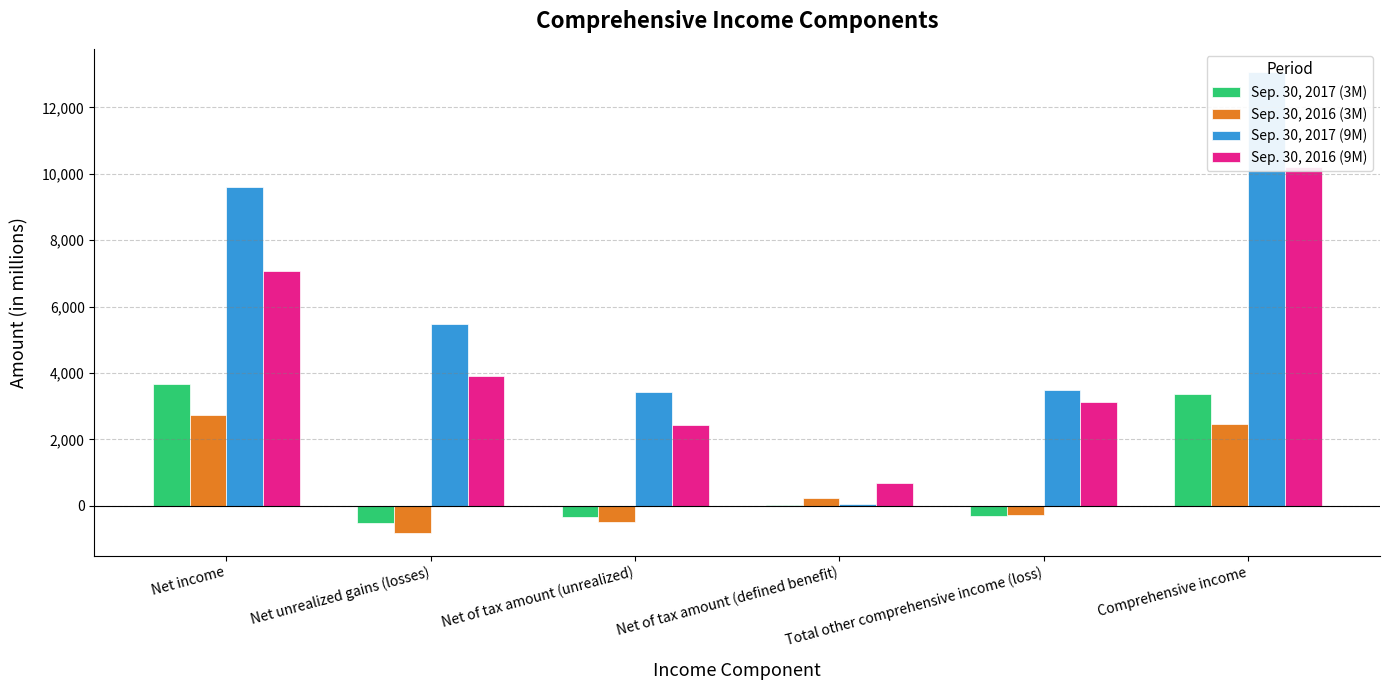

What is the difference between the Sep. 30, 2017 (3M) values at Net of tax amount (defined benefit) and Net unrealized gains (losses)?

543